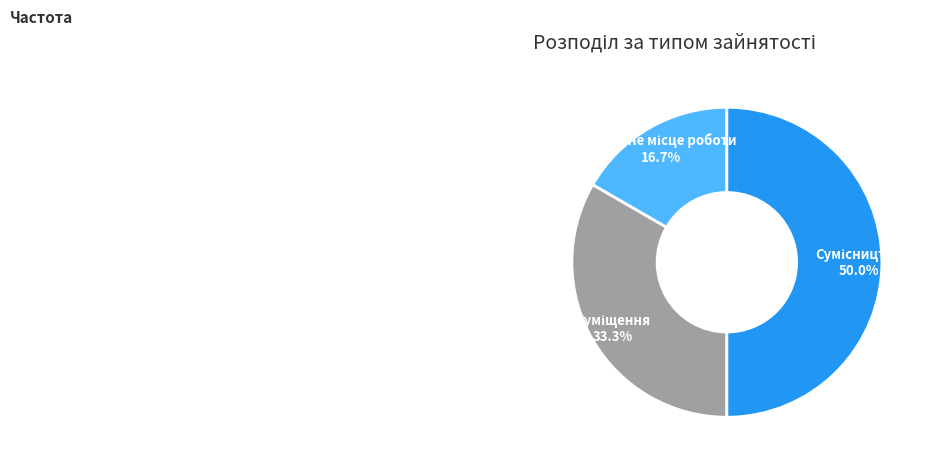

Count the number of slices in the pie.

3